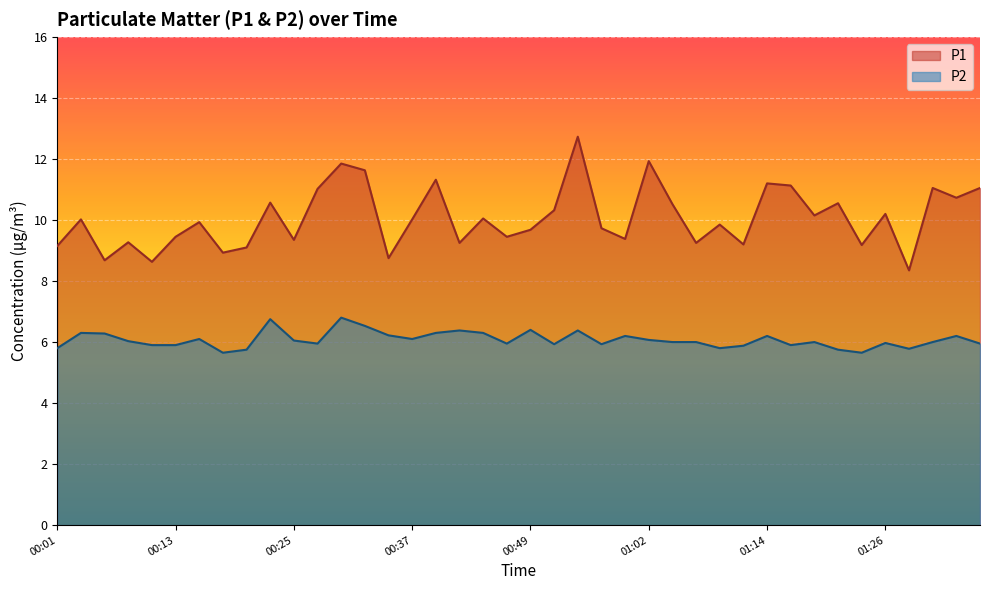

At which label does P2 first exceed 6?

00:03